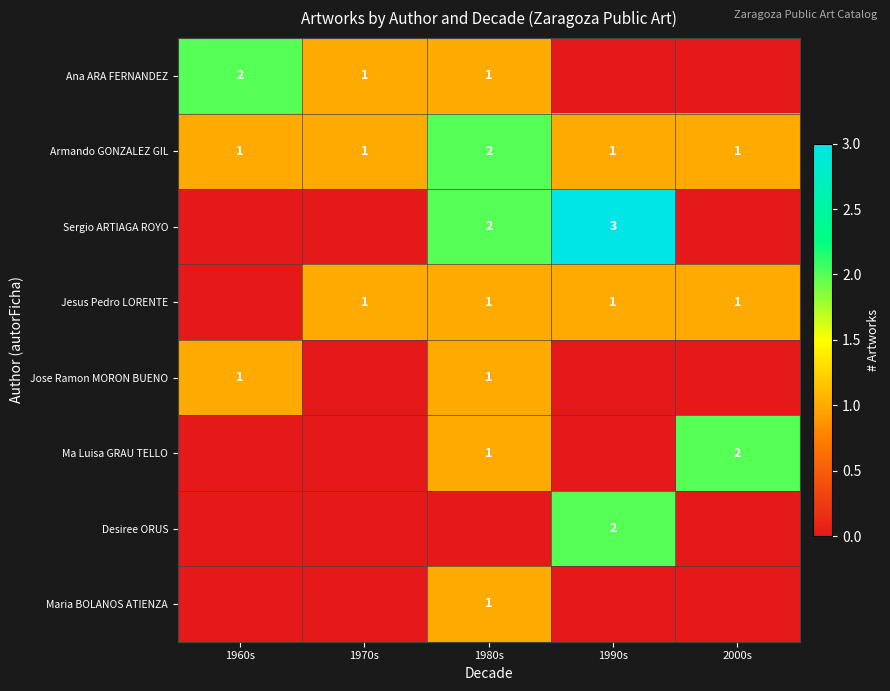

What is the total value across all series at 1970s?

3